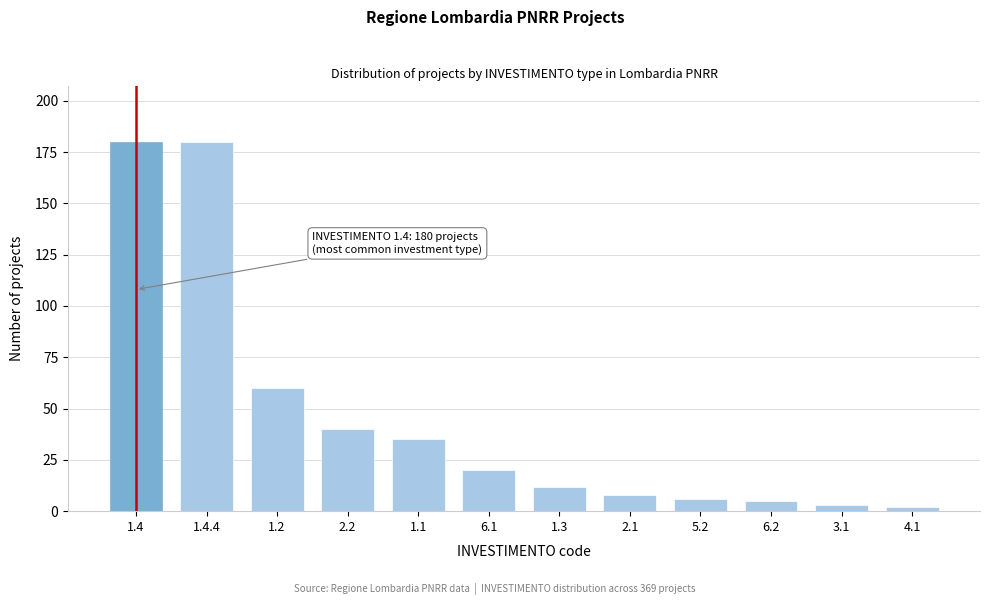

Reading left to right, extract all data points from this chart.

180	180	60	40	35	20	12	8	6	5	3	2